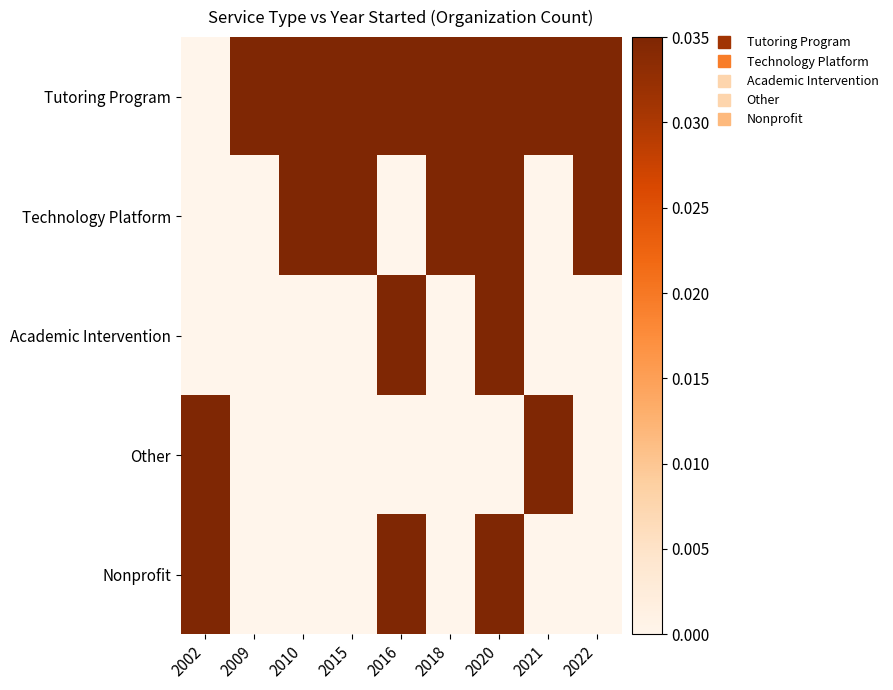

At 2015, list the series in order from smallest to largest.

Academic Intervention, Other, Nonprofit, Tutoring Program, Technology Platform